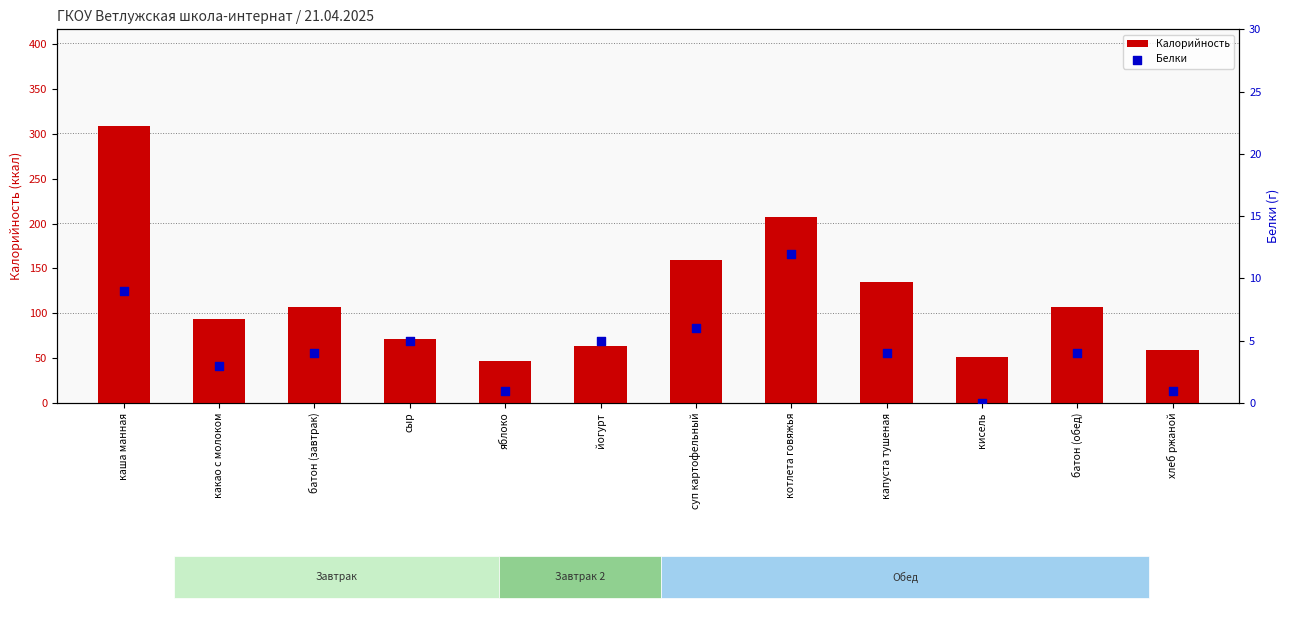

Which series contains the highest Y value?

Калорийность